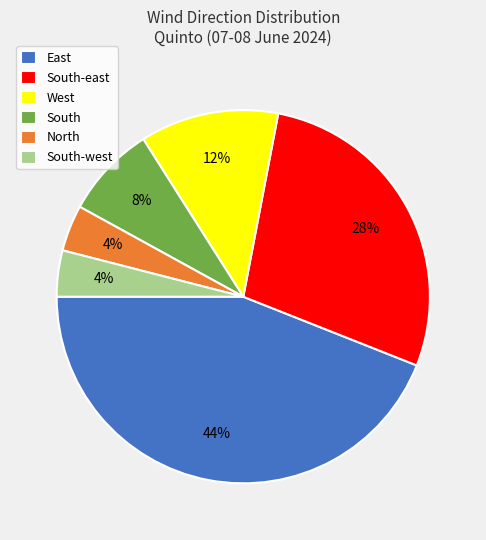

How many slices are in this pie chart?

6